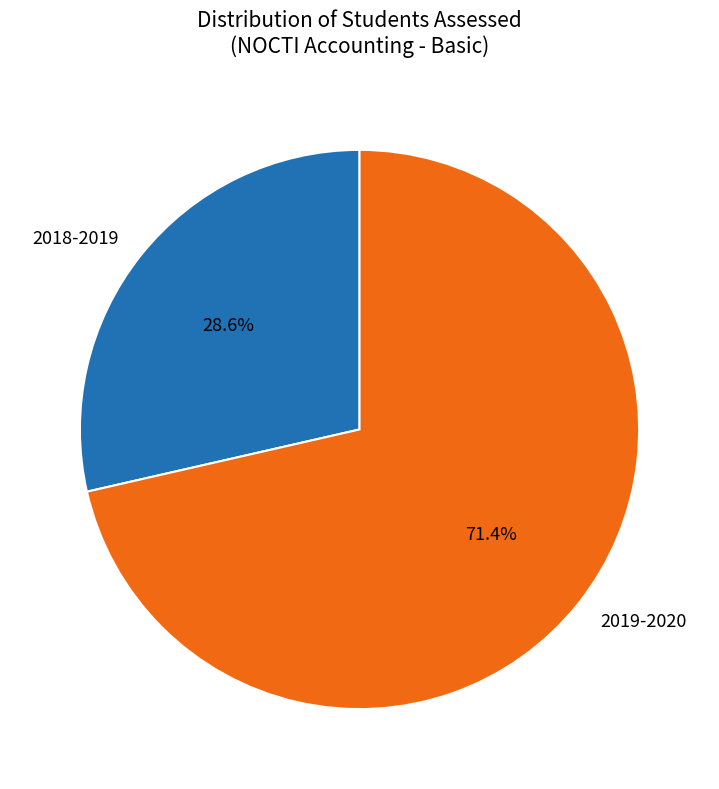

To the nearest percent, what is the combined percentage of 2019-2020 and 2018-2019?

100%